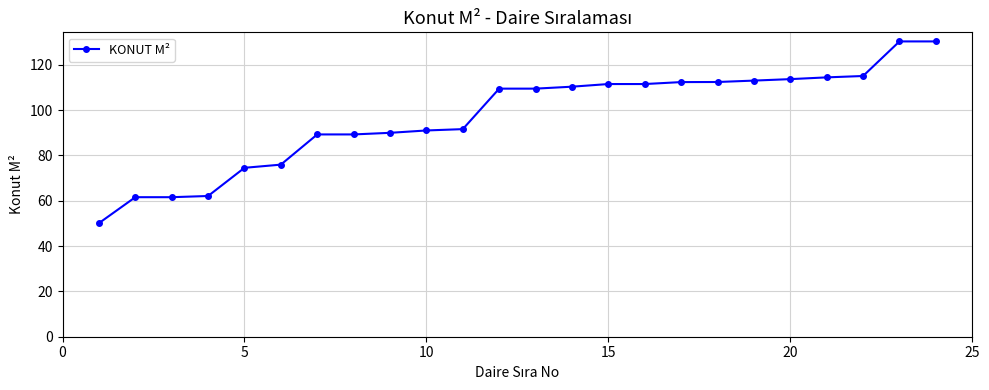

What is the average value?

97.1